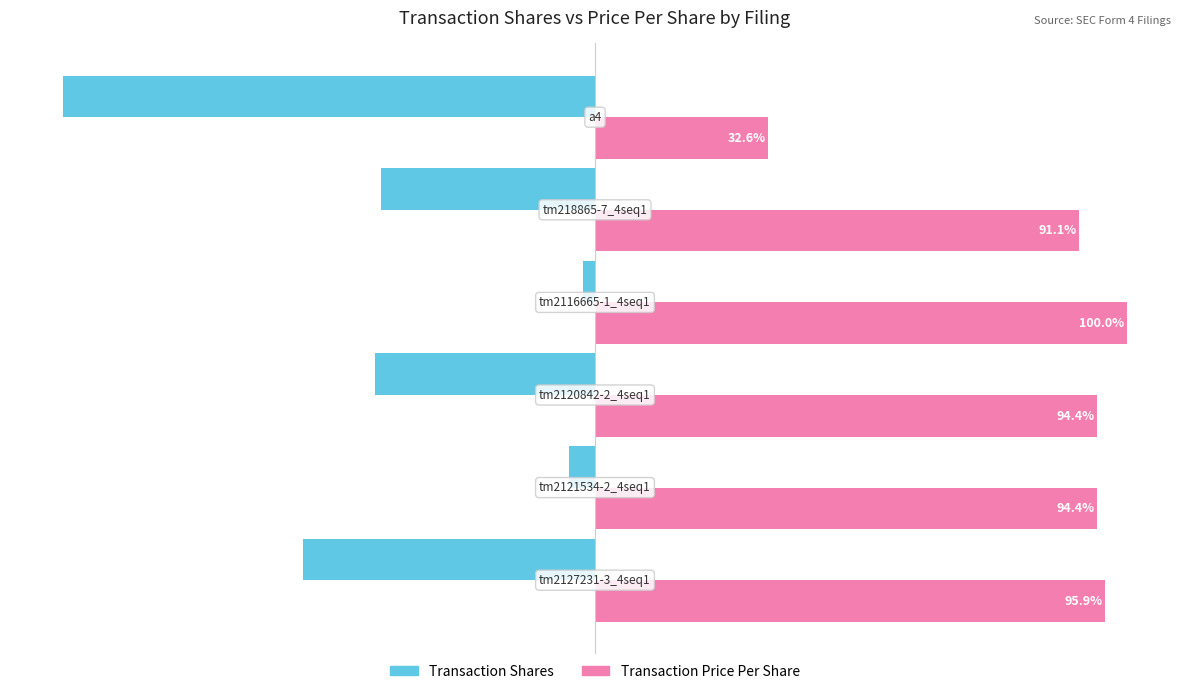

List the series in order of their overall mean, lowest first.

Transaction Shares, Transaction Price Per Share